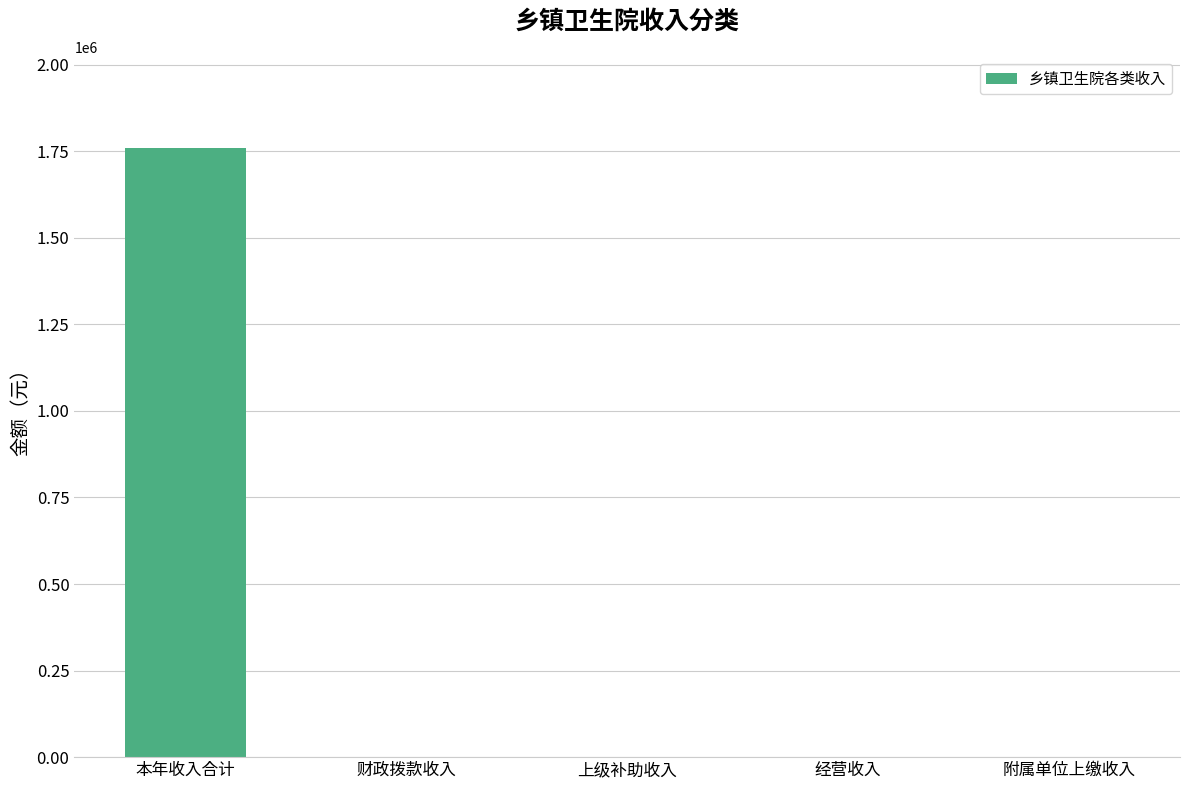

What is the sum of the values at 本年收入合计 and 附属单位上缴收入?

1759069.9